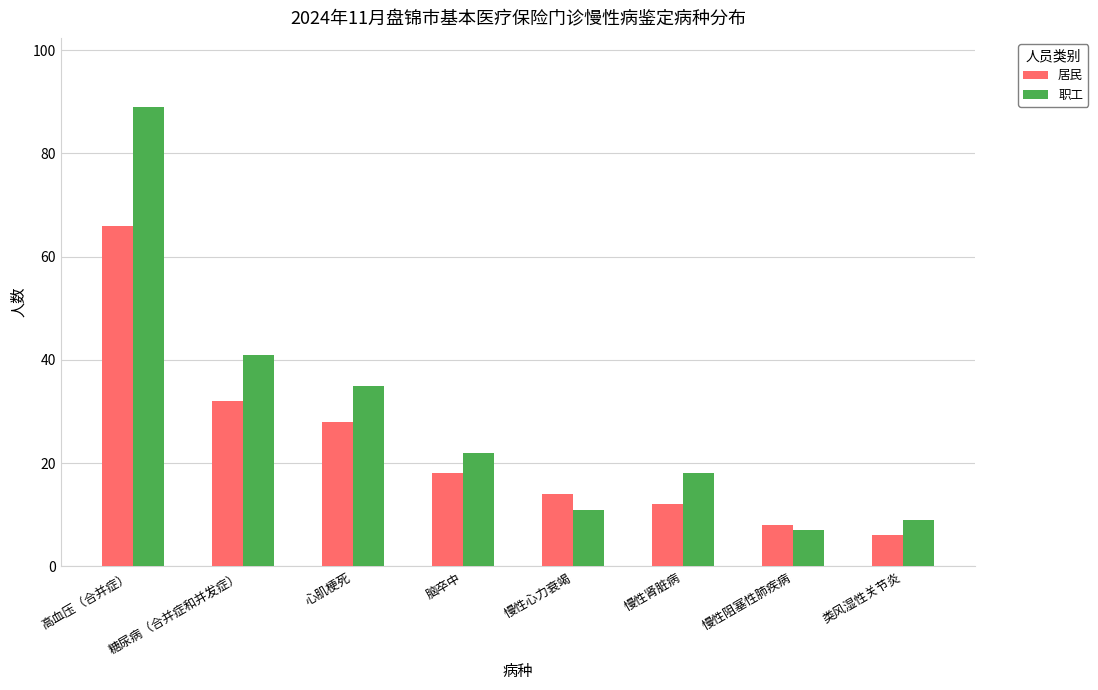

How many groups of bars are there?

8